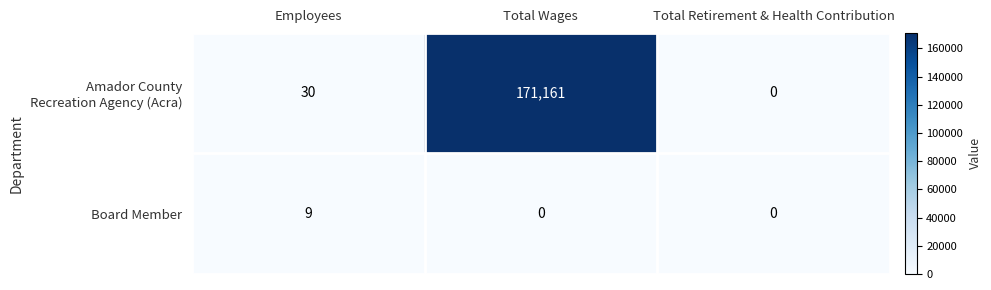

What is the spread (max minus min) of values at Employees?

21